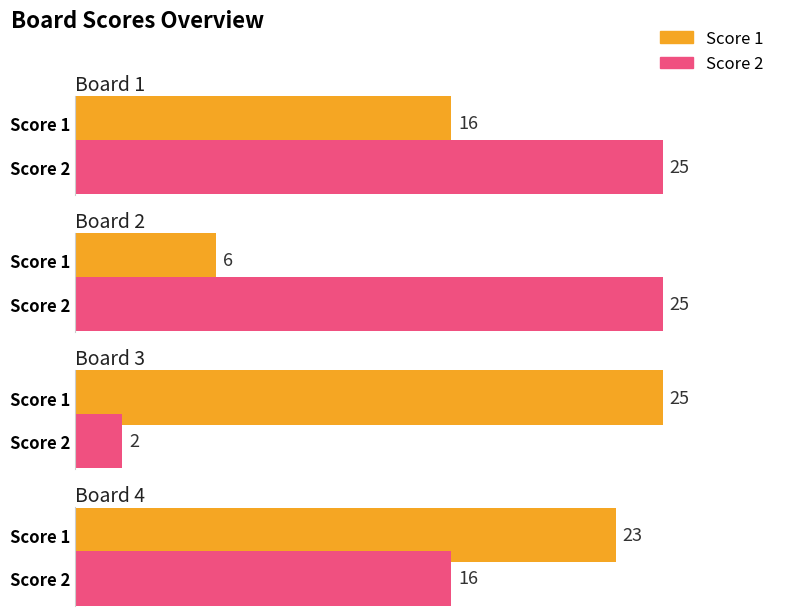

Reading right to left, list all the values displayed in this chart.

Score 1: 23	25	6	16
Score 2: 16	2	25	25